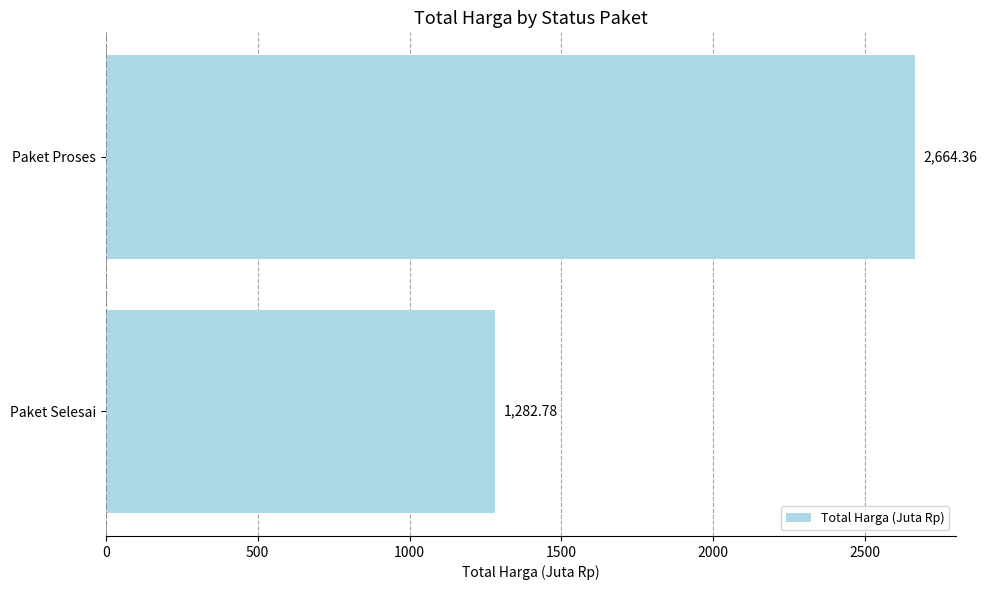

What is the average value?

1973.6